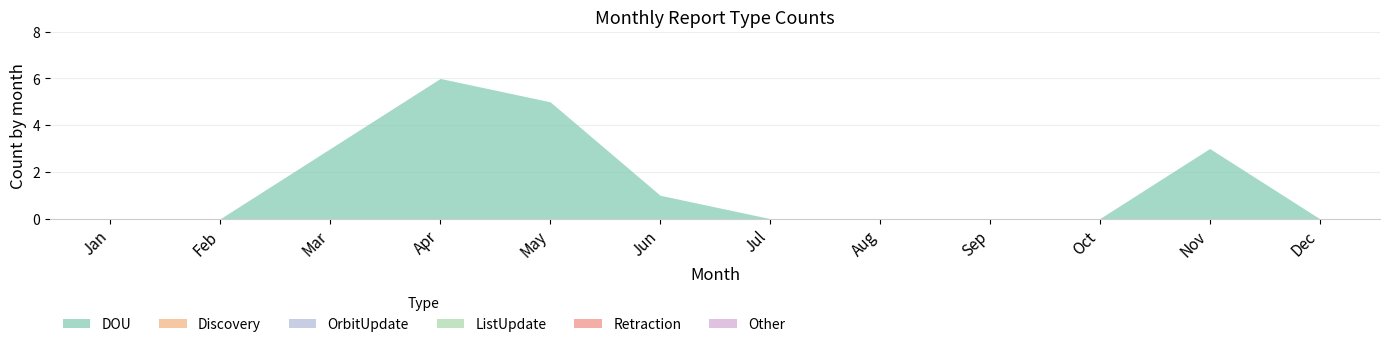

At which category is the sum across all series the highest?

Apr